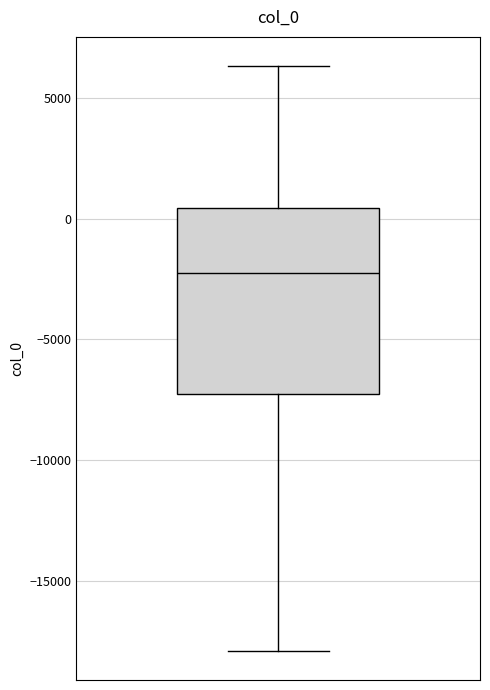

Transcribe this box plot: give where the median line is, the range the box spans, and where the two whiskers end, as read against the y-axis. The values are not printed on the chart, so give them approximately, as read against the axis.

median -2500, box -7500 to 500, whiskers -18000 to 6500